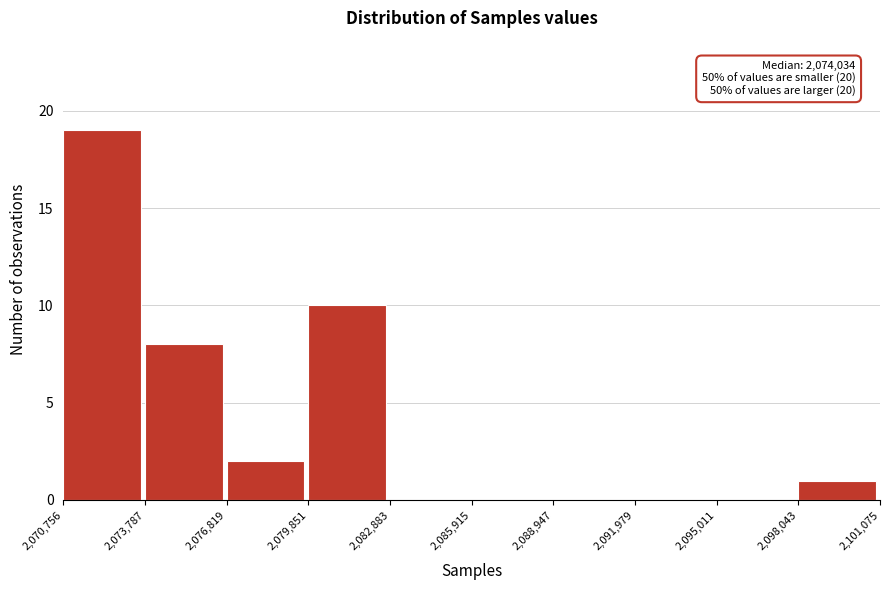

Which range on the x-axis has the tallest bar?

2,070,756 to 2,073,787